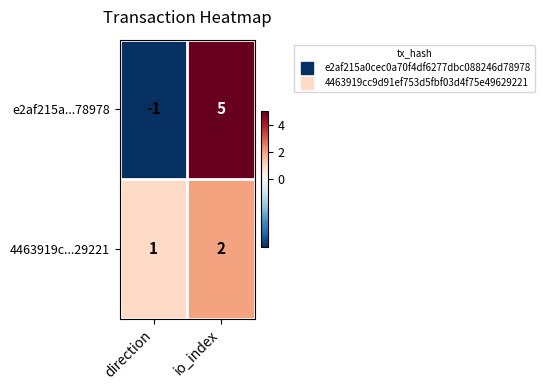

Which series has the largest total across all categories?

e2af215a...78978